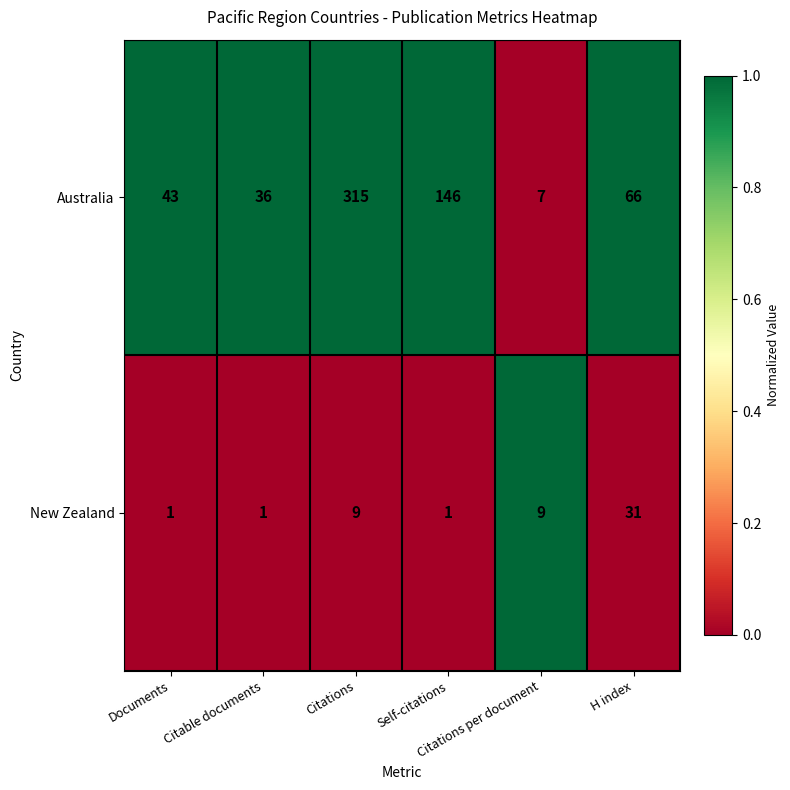

Count the number of data series in this chart.

2